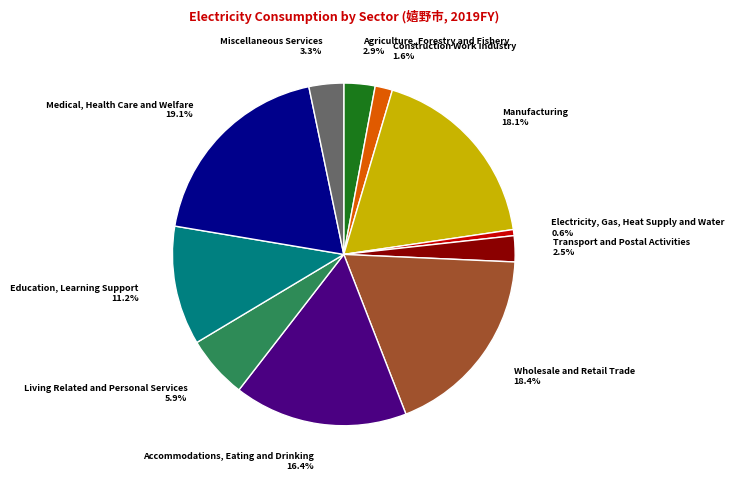

Is there any slice that represents more than half of the pie?

No